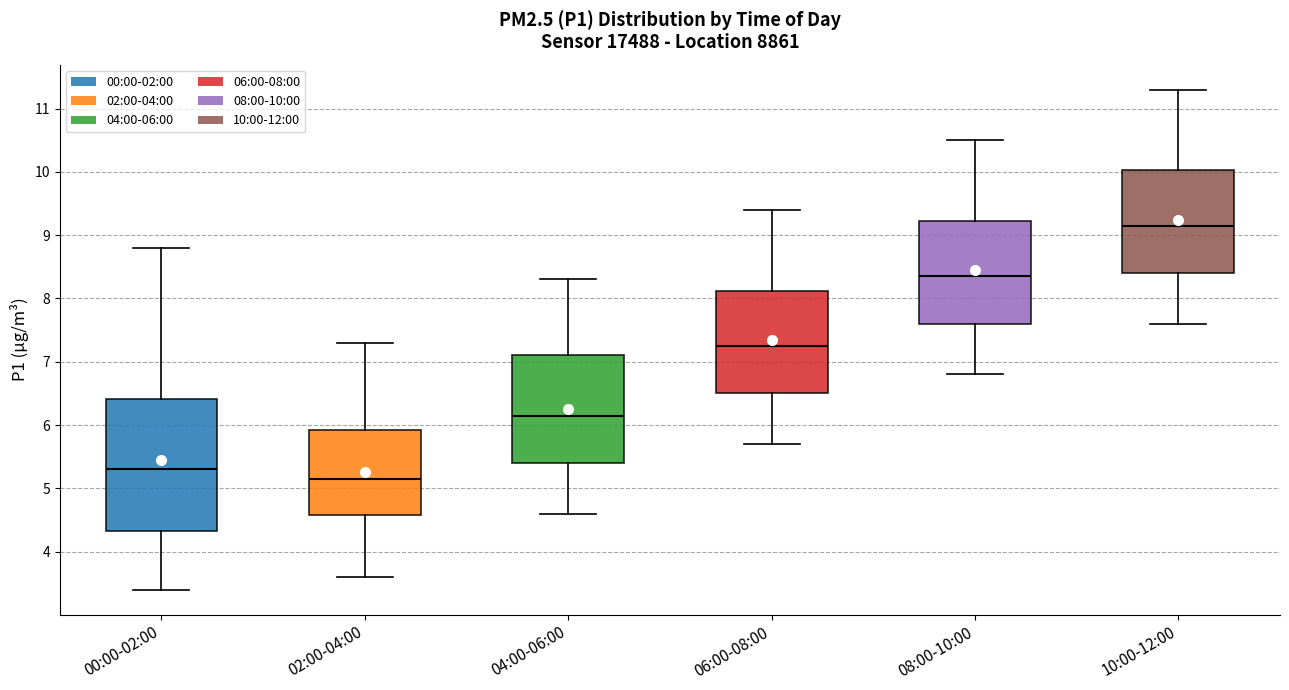

Comparing the boxes themselves (not the whiskers), which one is the tallest?

00:00-02:00